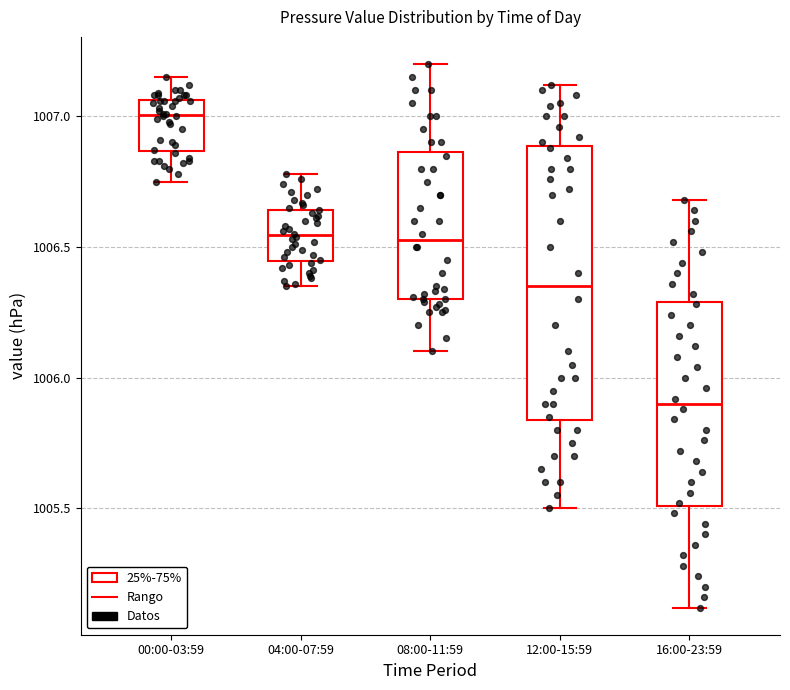

Reading left to right, transcribe this box plot: for each box, give where its median line is, the range the box spans, and where its two whiskers end, as read against the y-axis. The values are not printed on the chart, so give them approximately, as read against the axis.

00:00-03:59: median 1007.00, box 1006.85 to 1007.05, whiskers 1006.75 to 1007.15
04:00-07:59: median 1006.55, box 1006.45 to 1006.65, whiskers 1006.35 to 1006.80
08:00-11:59: median 1006.55, box 1006.30 to 1006.85, whiskers 1006.10 to 1007.20
12:00-15:59: median 1006.35, box 1005.85 to 1006.90, whiskers 1005.50 to 1007.10
16:00-23:59: median 1005.90, box 1005.50 to 1006.30, whiskers 1005.10 to 1006.70